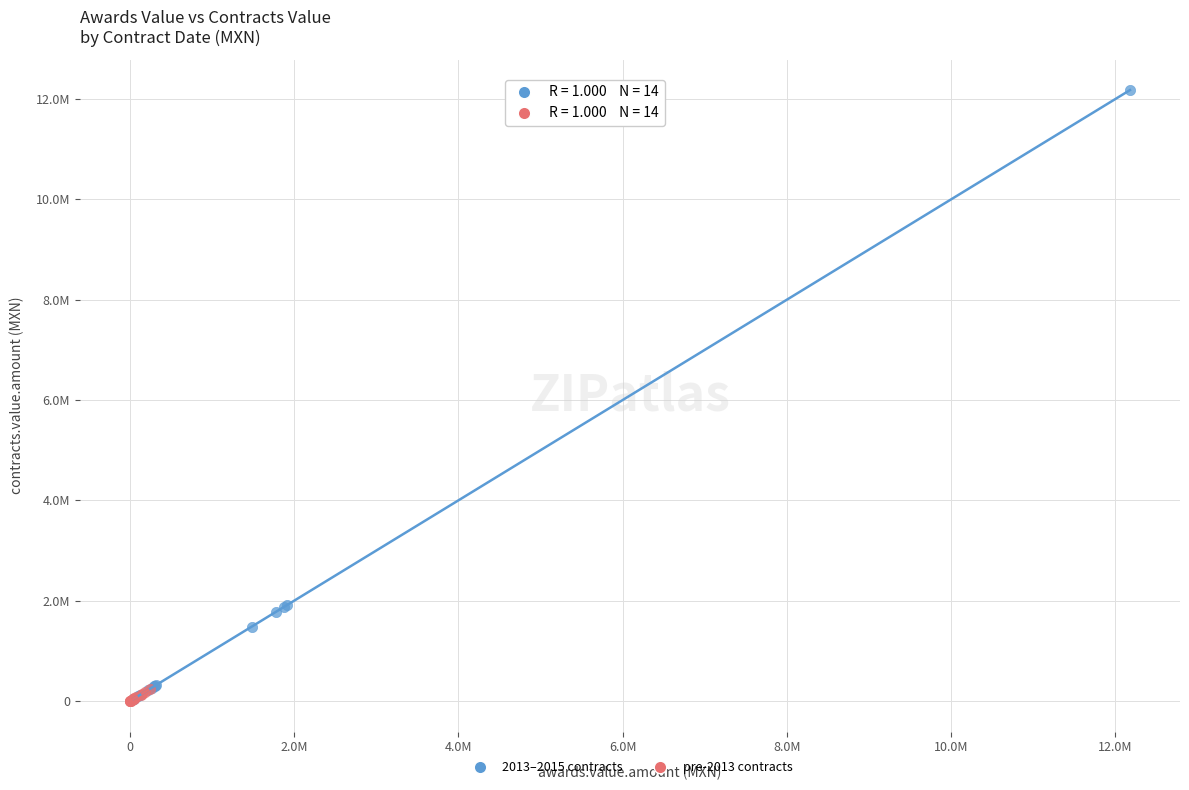

Which series has the widest spread of Y values?

2013–2015 contracts